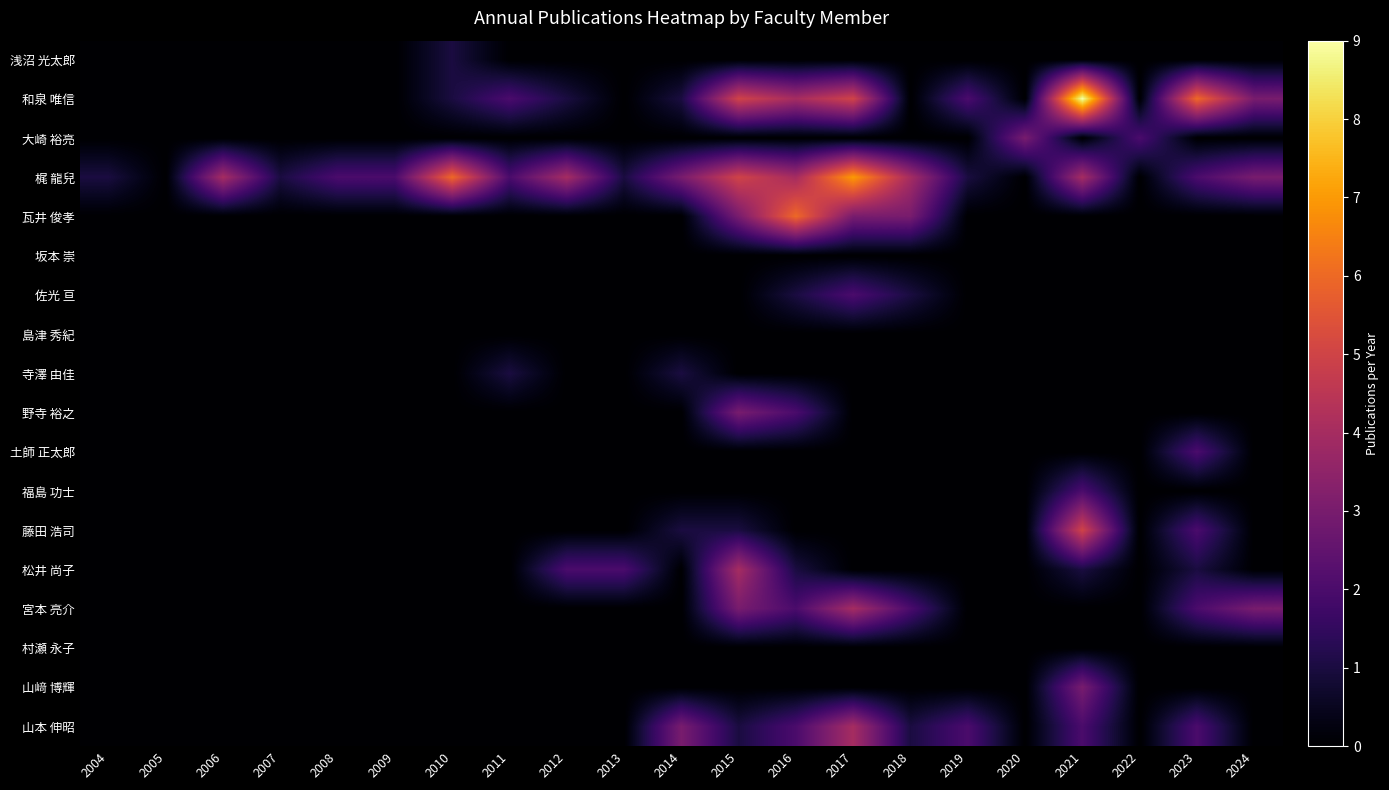

What is the difference between the highest and lowest values at 2018?

4